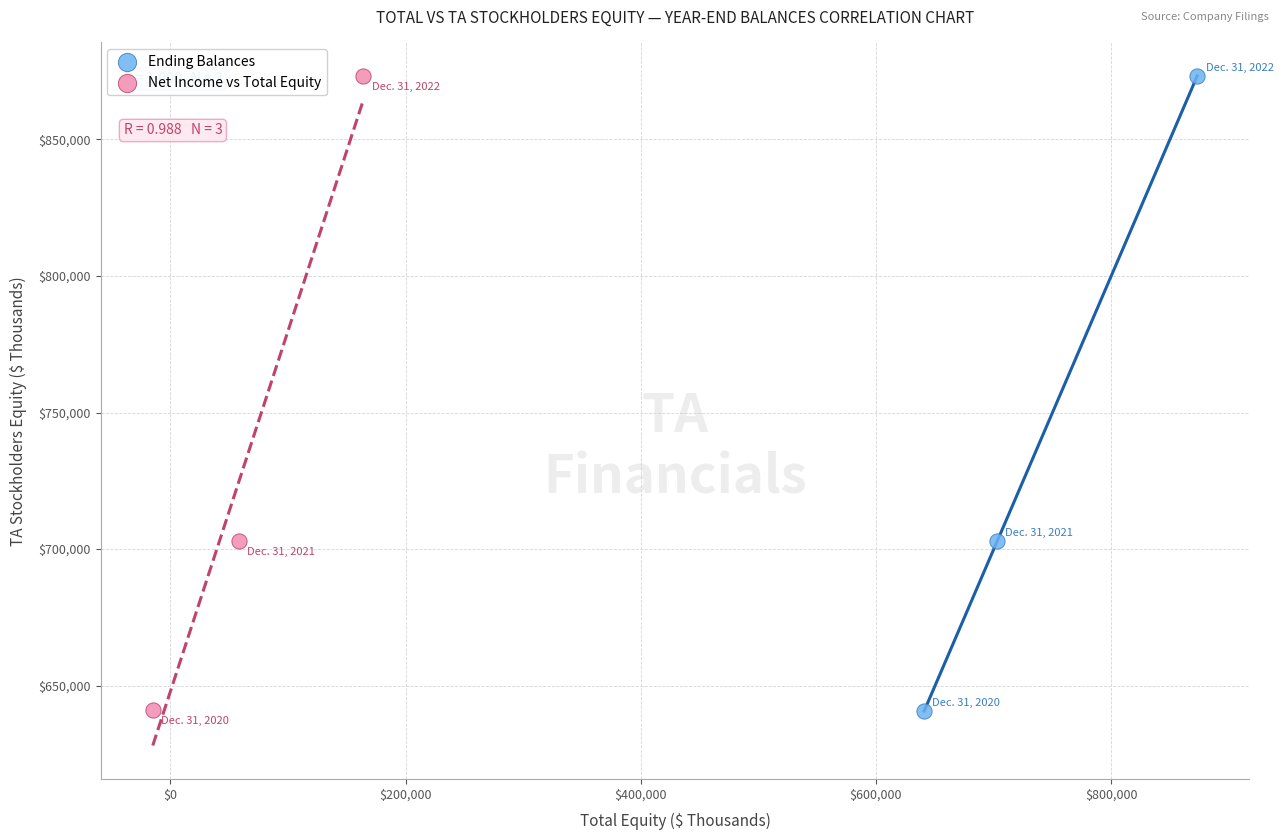

Which series has the widest spread of Y values?

Ending Balances